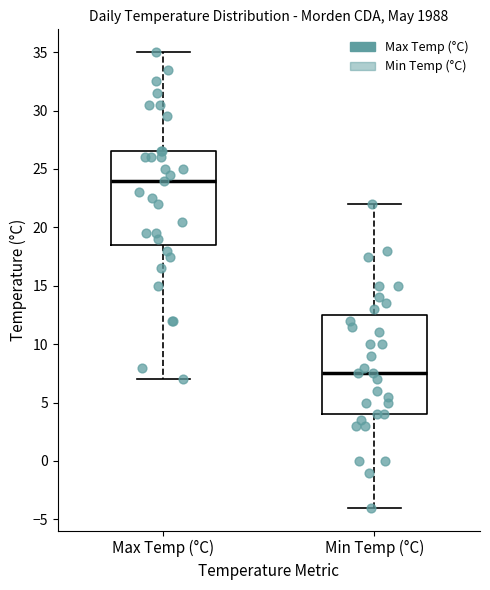

Which box's median line is the lowest?

Min Temp (°C)